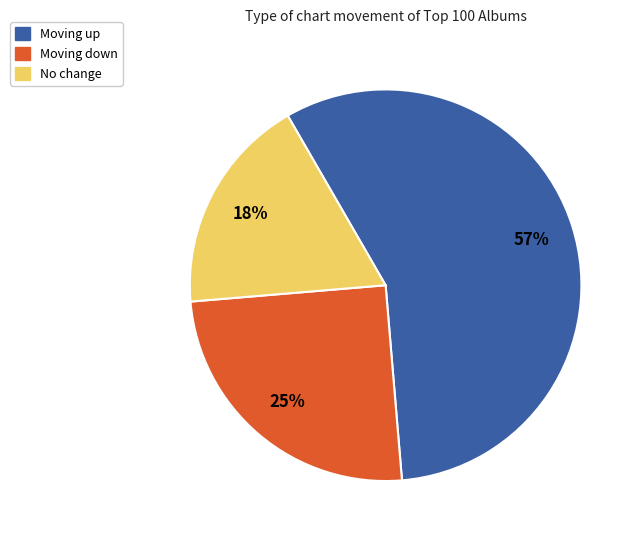

Is there any slice that represents more than half of the pie?

Yes